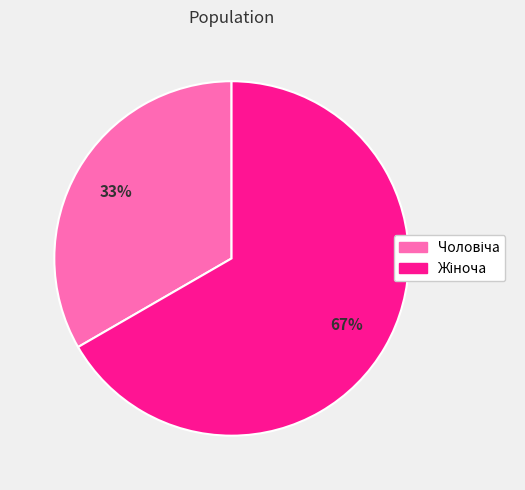

Is there any slice that represents more than half of the pie?

Yes